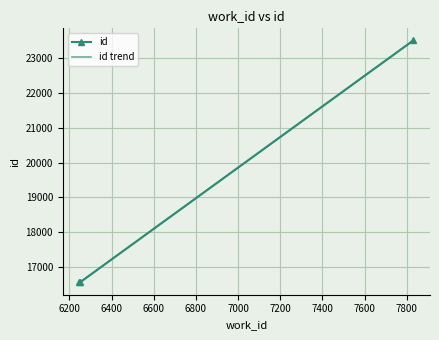

The value at 6251 is 16552. True or false?

True